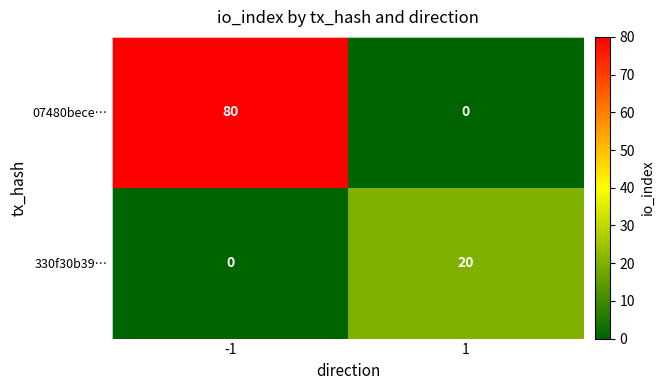

What is the total value across all series at -1?

80